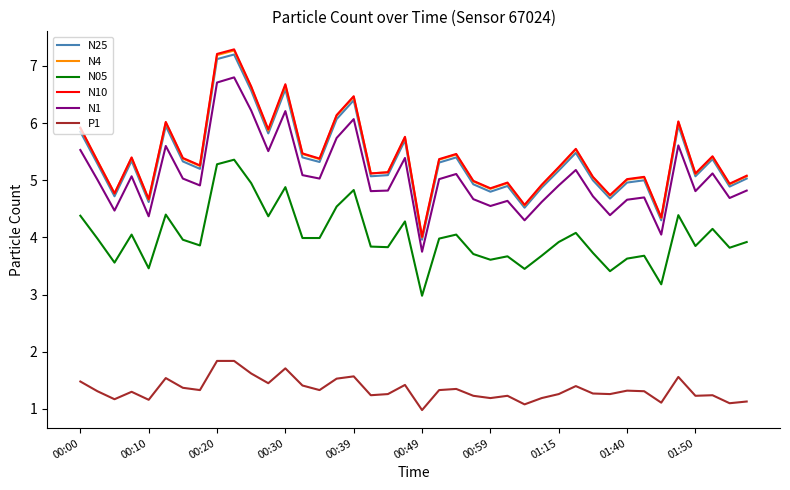

True or false: N1 and N05 intersect in this chart.

False